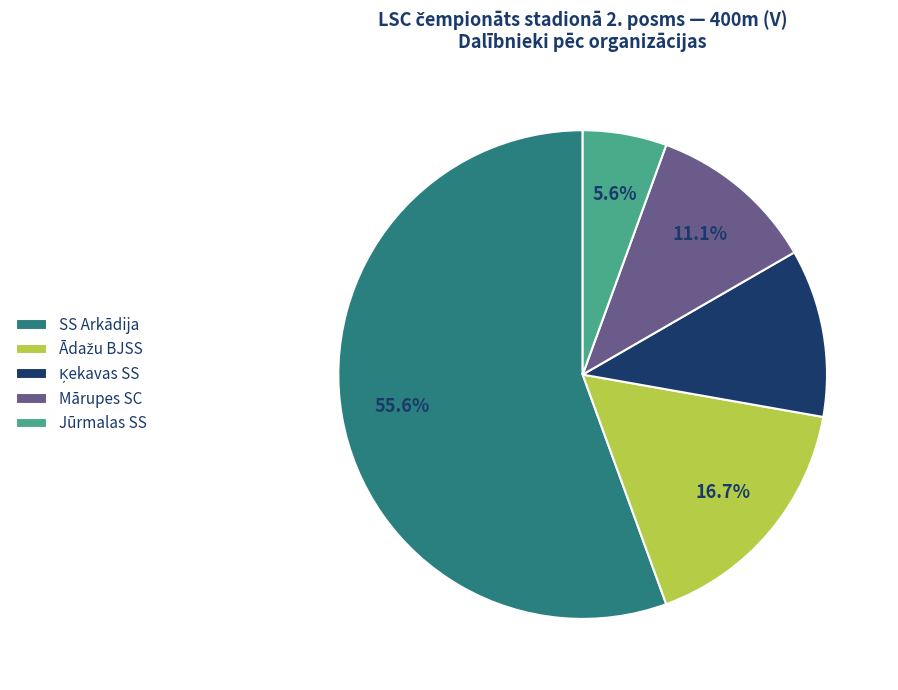

What is the ratio of the value at Mārupes SC to the value at SS Arkādija?

0.2